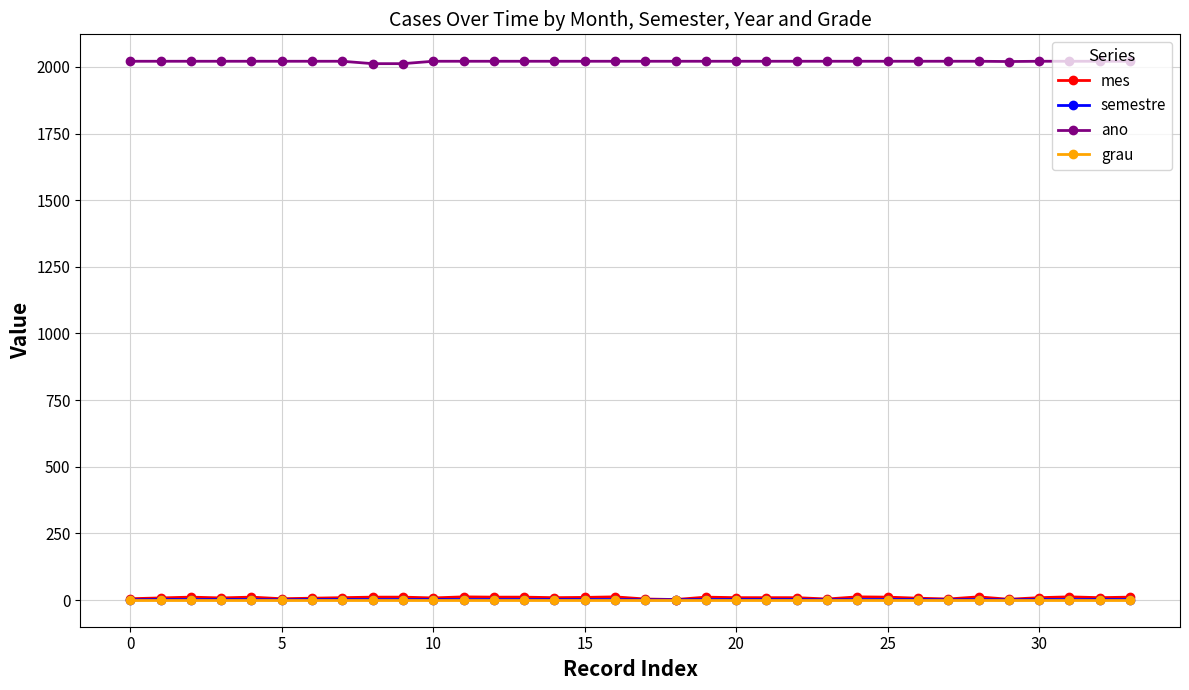

True or false: semestre and mes intersect in this chart.

False